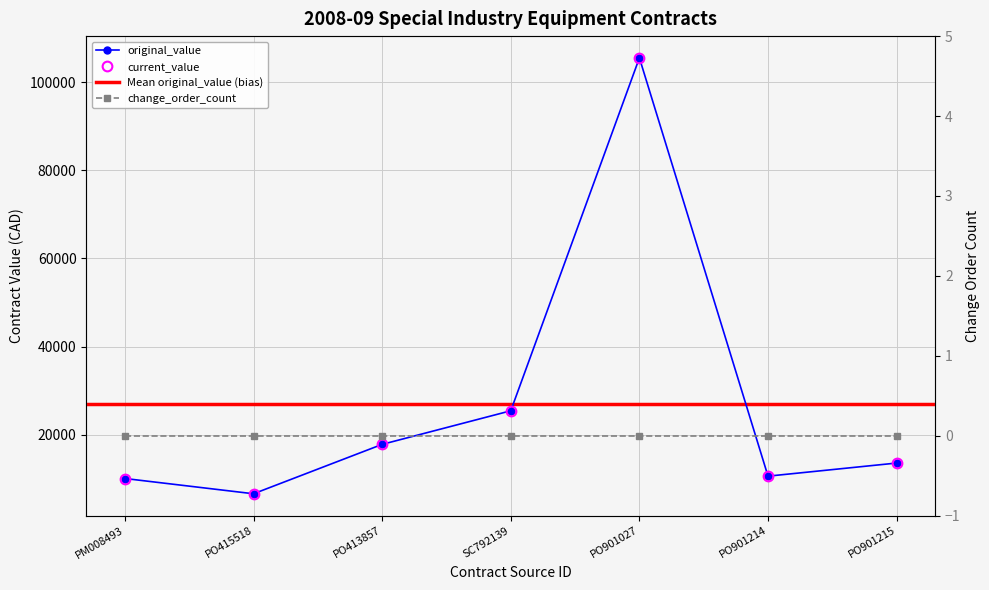

Rank the categories by current_value value from highest to lowest.

PO901027, SC792139, PO413857, PO901215, PO901214, PM008493, PO415518